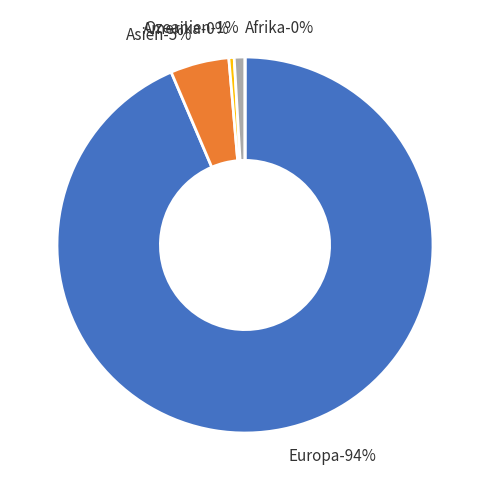

What percentage is the Asien slice, to the nearest percent?

5%